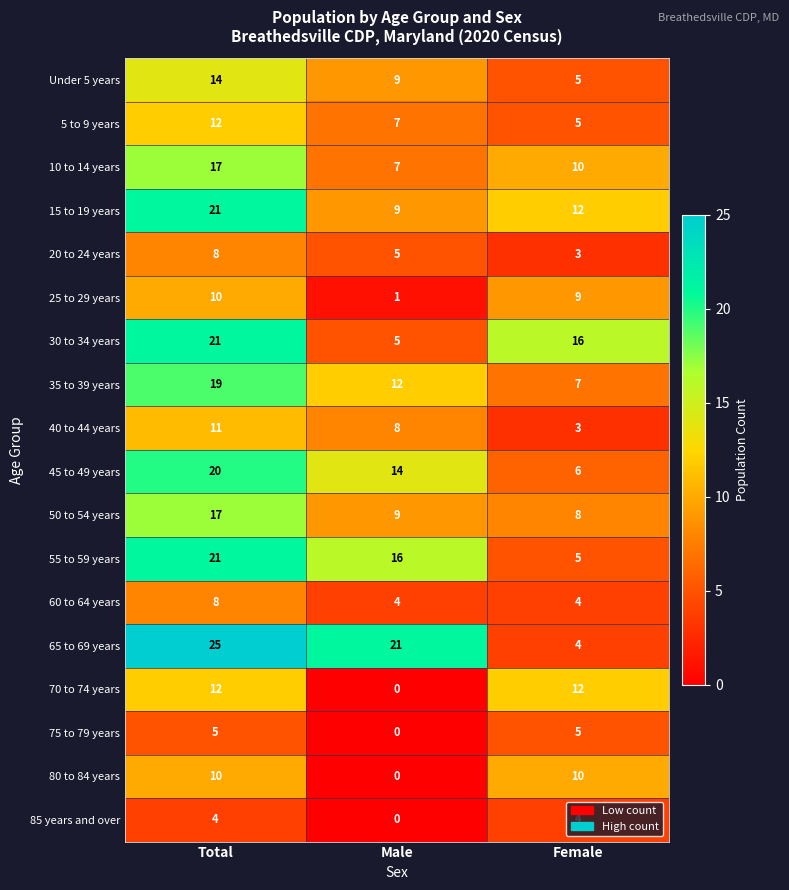

What is the minimum value for 65 to 69 years?

4